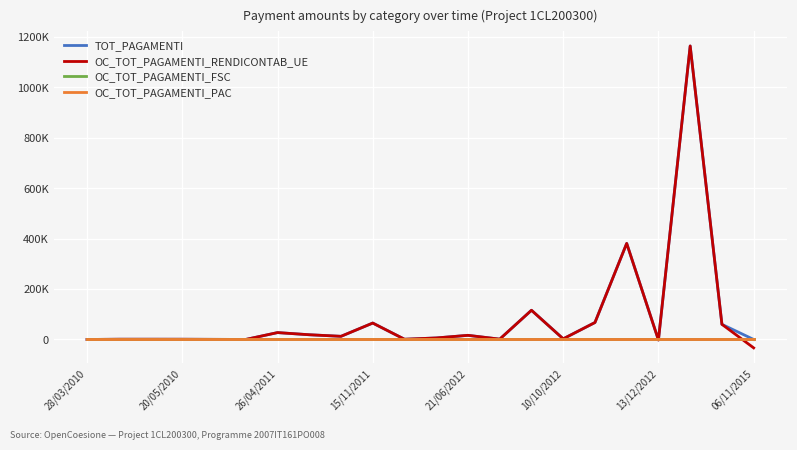

What is the value of the OC_TOT_PAGAMENTI_RENDICONTAB_UE point at the 18th from the left?

380606.4